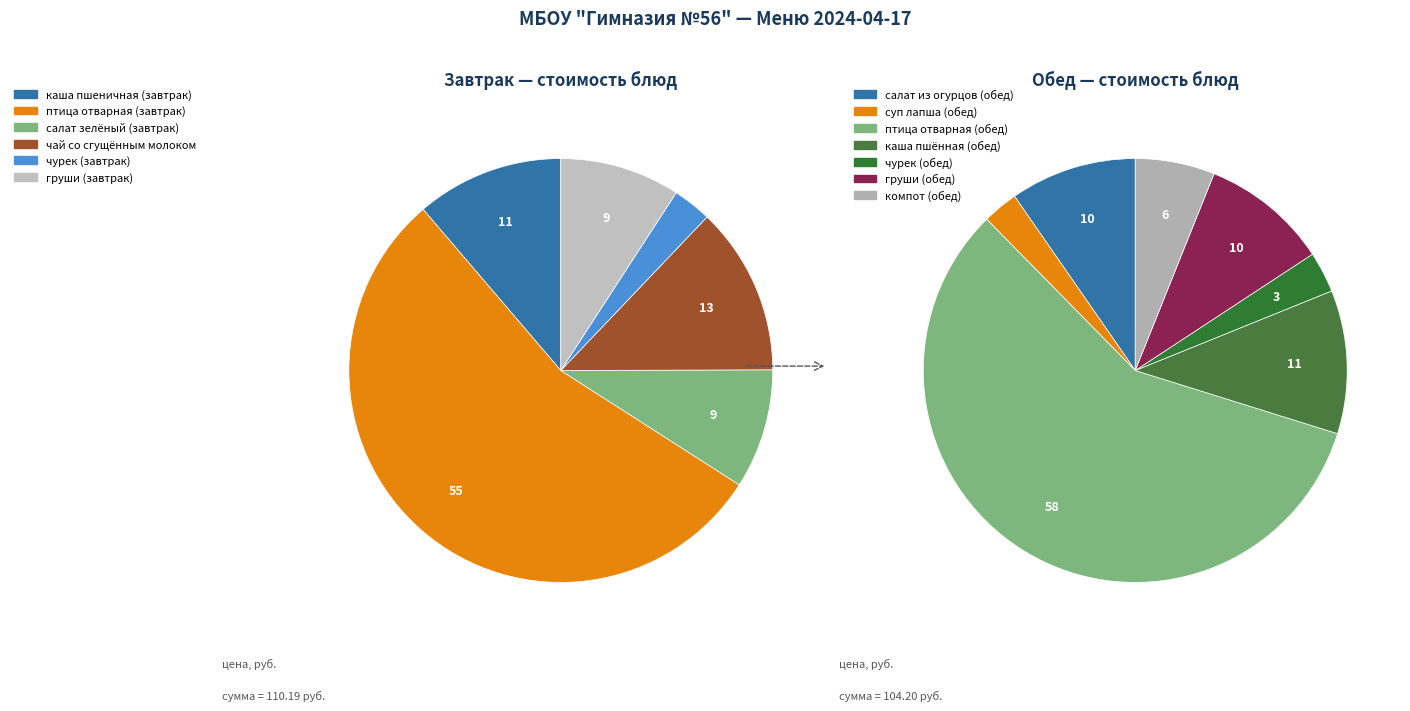

Count the number of slices in the pie.

13